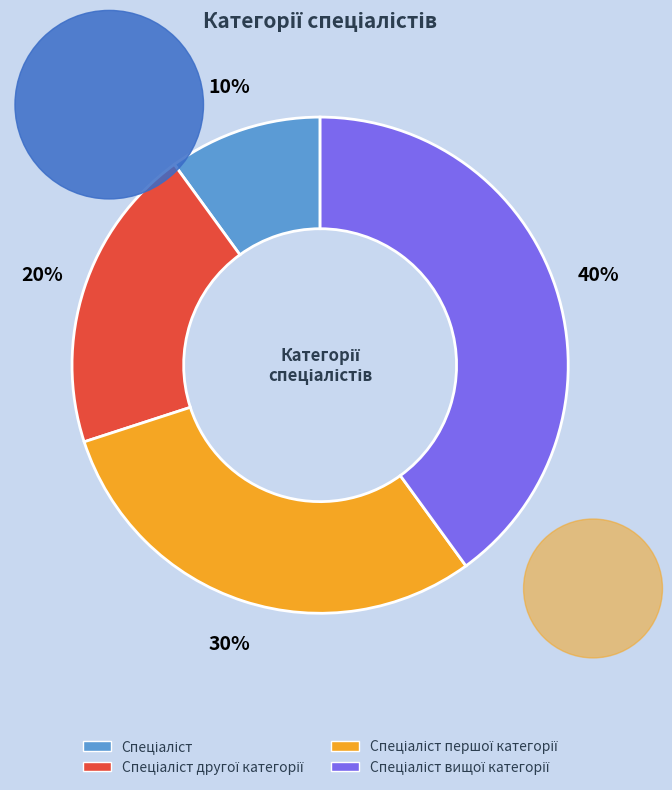

Which category has the smallest portion of the pie?

Спеціаліст